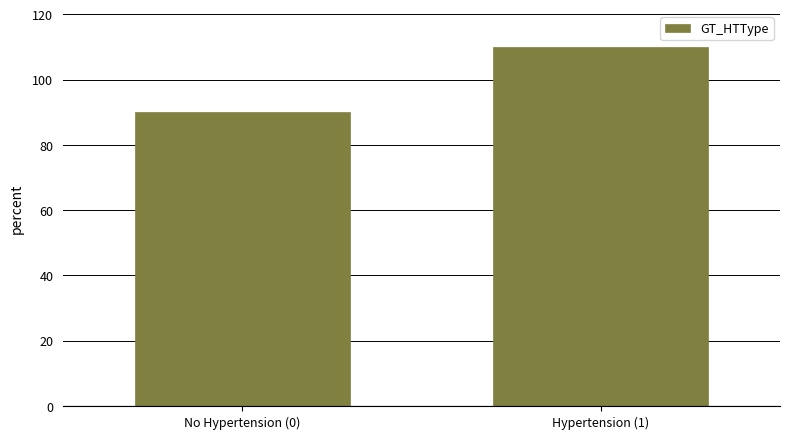

Reading left to right, transcribe all the data shown in this chart.

No Hypertension (0)=90	Hypertension (1)=110